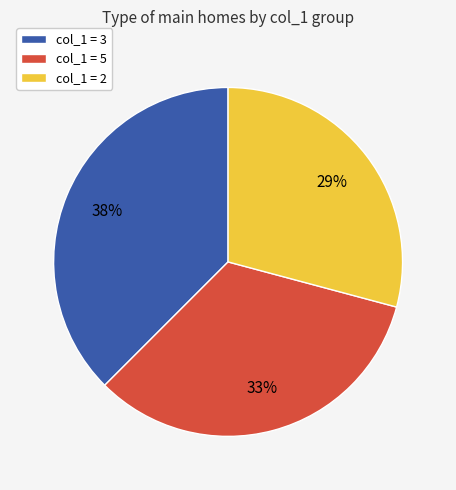

Which has a higher value, col_1 = 3 or col_1 = 5?

col_1 = 3